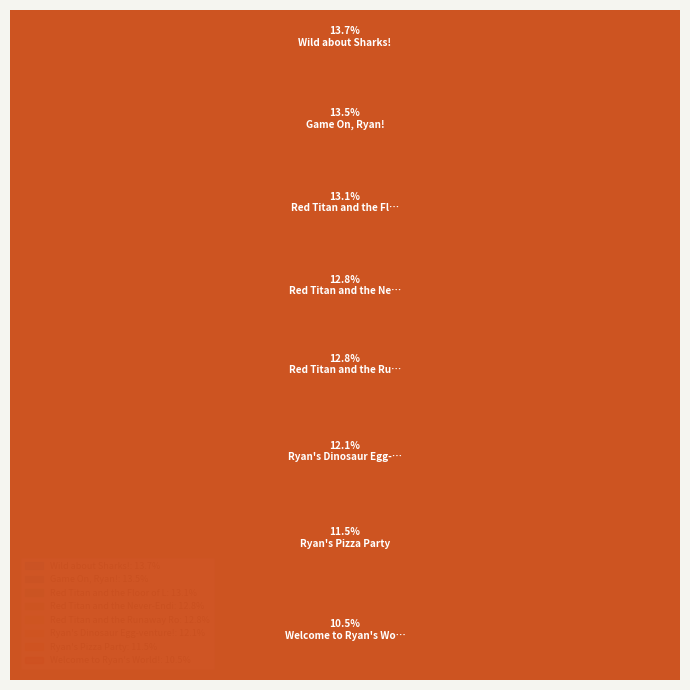

Is the sum of Ryan's Pizza Party and Welcome to Ryan's World! greater than half?

No